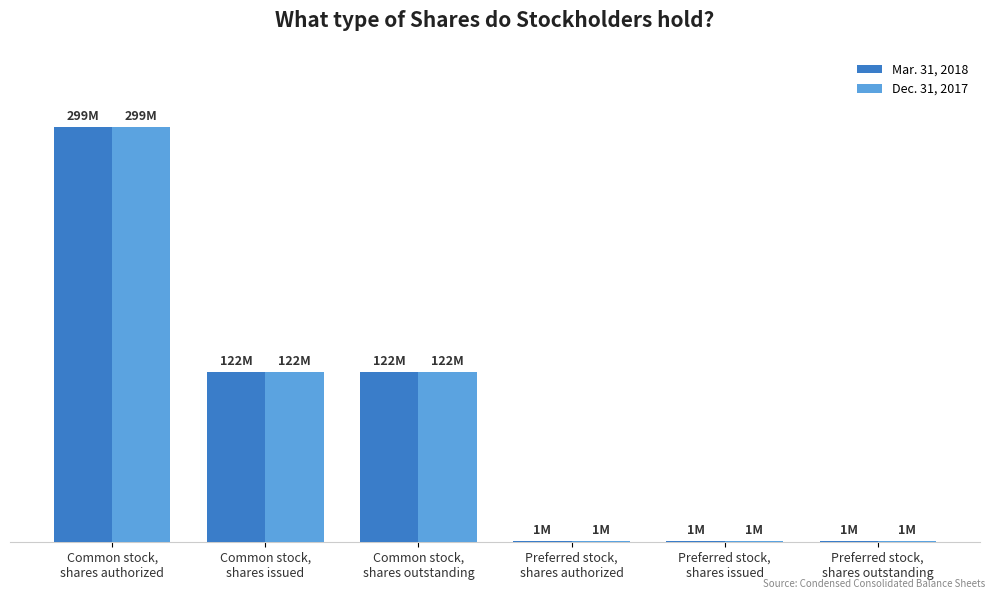

What is the sum of all Dec. 31, 2017 values?

546654480